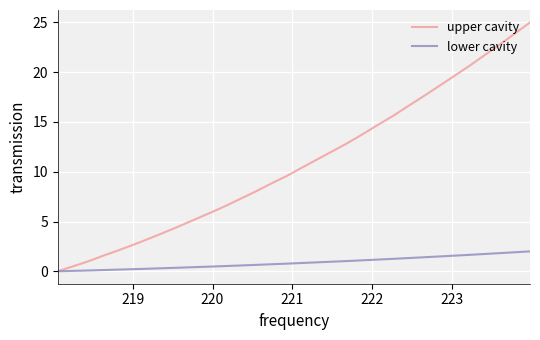

Rank the series by their average value, from highest to lowest.

upper cavity, lower cavity